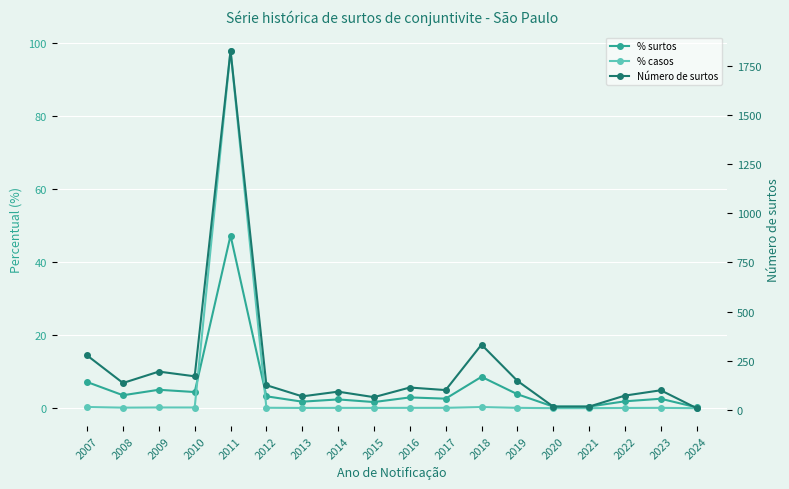

True or false: % casos has more than 1 points higher than both neighbors.

True